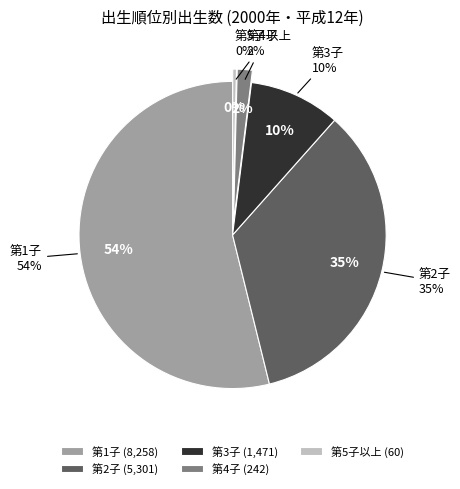

What is the change in value from 第4子 to 第5子以上?

-182